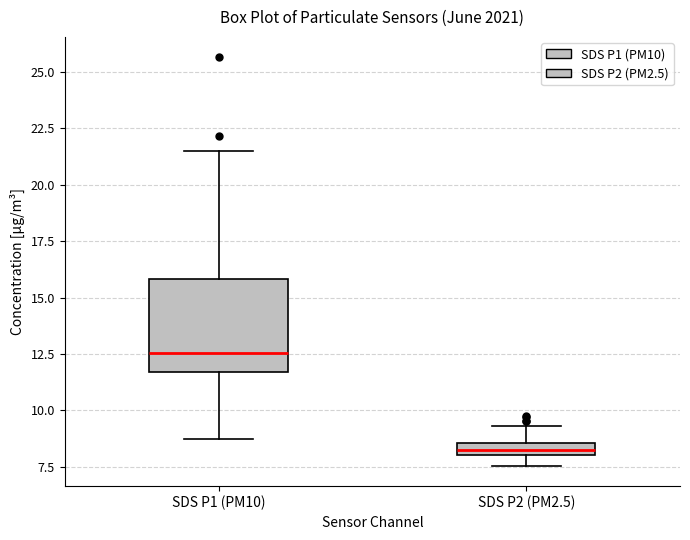

Which box is the tallest, from its lower edge to its upper edge?

SDS P1 (PM10)